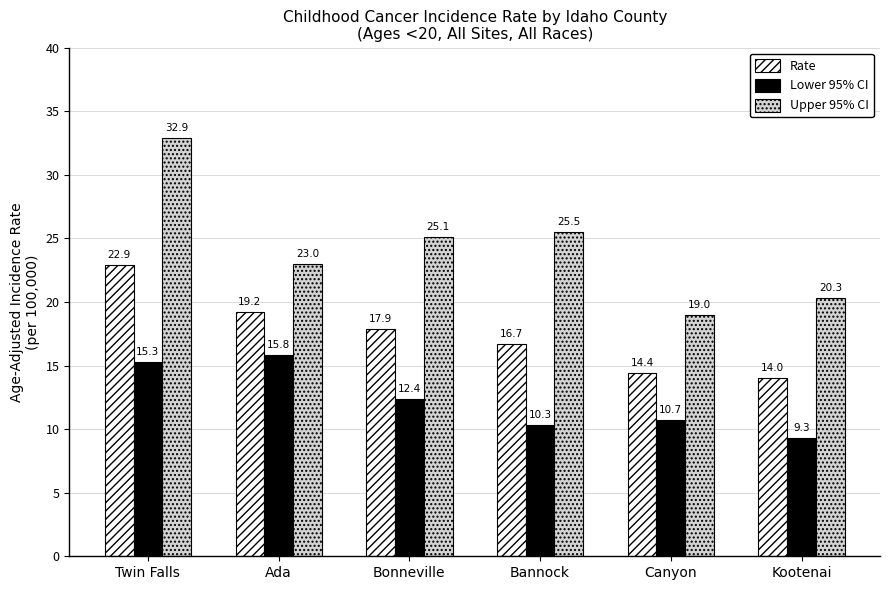

What is the label of the 1st bar from the right?

Kootenai